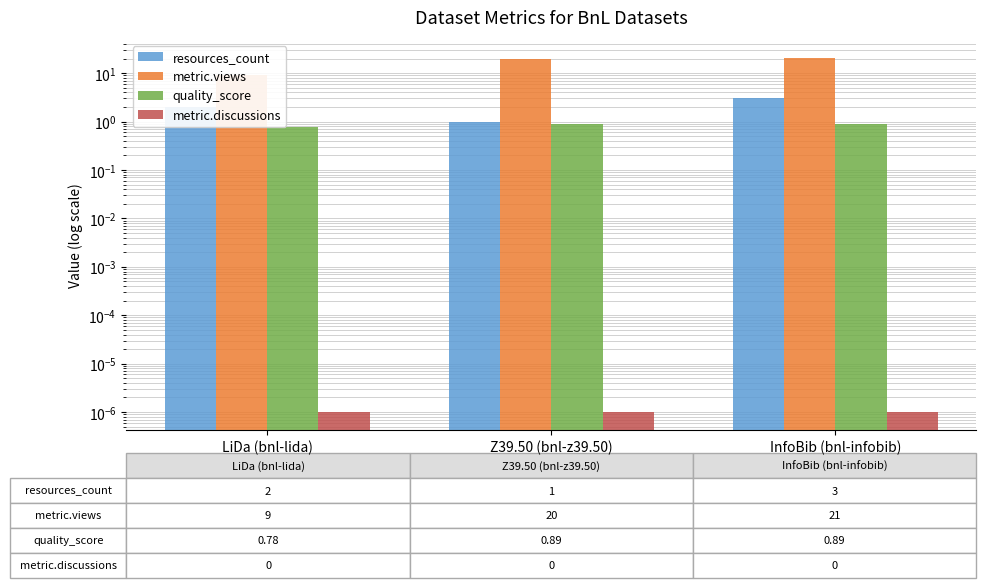

Count the number of categories in the chart.

3